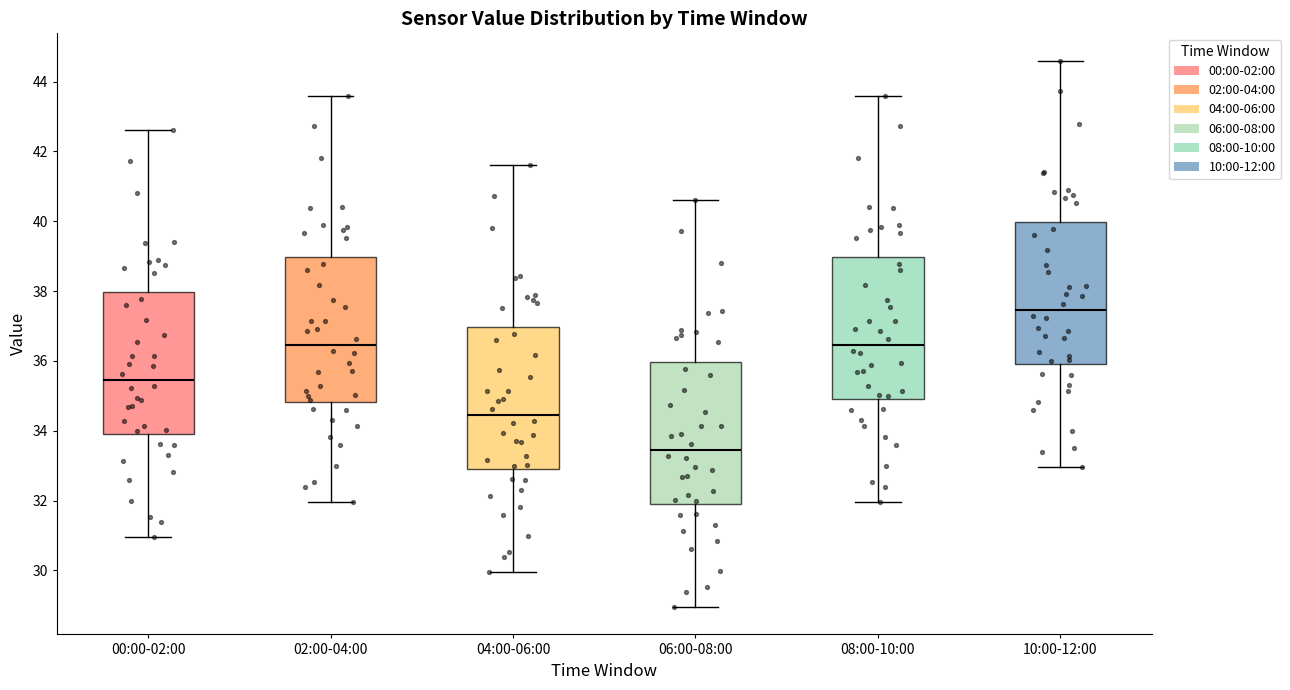

Reading left to right, read every box against the y-axis: the position of its median line, the range the box covers, and the ends of its whiskers. The values are not printed on the chart, so give them approximately, as read against the axis.

00:00-02:00: median 35.4, box 34.0 to 38.0, whiskers 31.0 to 42.6
02:00-04:00: median 36.4, box 34.8 to 39.0, whiskers 32.0 to 43.6
04:00-06:00: median 34.4, box 33.0 to 37.0, whiskers 30.0 to 41.6
06:00-08:00: median 33.4, box 32.0 to 36.0, whiskers 29.0 to 40.6
08:00-10:00: median 36.4, box 35.0 to 39.0, whiskers 32.0 to 43.6
10:00-12:00: median 37.4, box 36.0 to 40.0, whiskers 33.0 to 44.6